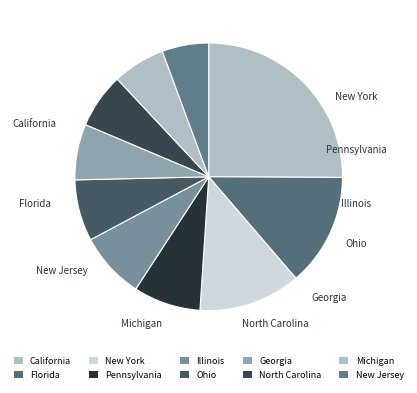

What is the smallest slice in the pie chart?

New Jersey